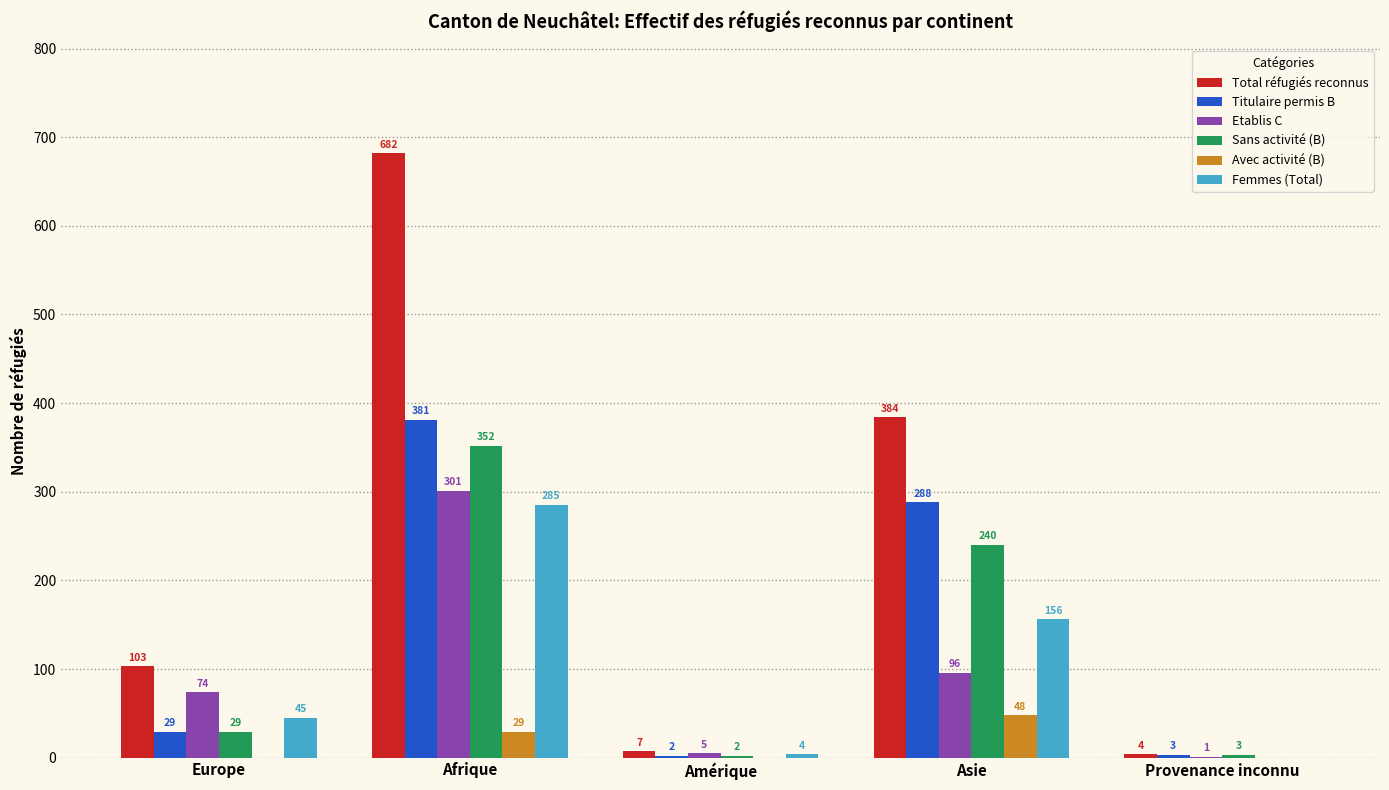

Reading left to right, what are all the values shown in this chart?

Total réfugiés reconnus: Europe=103	Afrique=682	Amérique=7	Asie=384	Provenance inconnu=4
Titulaire permis B: Europe=29	Afrique=381	Amérique=2	Asie=288	Provenance inconnu=3
Etablis C: Europe=74	Afrique=301	Amérique=5	Asie=96	Provenance inconnu=1
Sans activité (B): Europe=29	Afrique=352	Amérique=2	Asie=240	Provenance inconnu=3
Avec activité (B): Europe=0	Afrique=29	Amérique=0	Asie=48	Provenance inconnu=0
Femmes (Total): Europe=45	Afrique=285	Amérique=4	Asie=156	Provenance inconnu=0